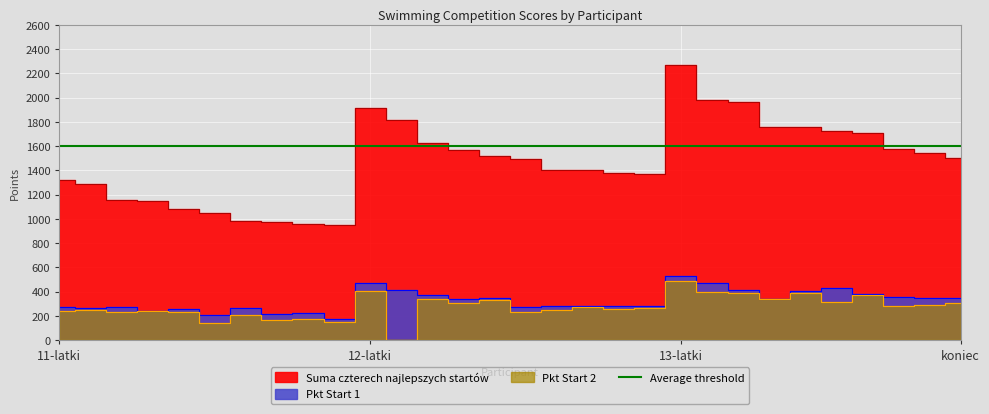

Which series changed the most between Ber Julia and Marcinkowska Maja?

Suma czterech najlepszych startów